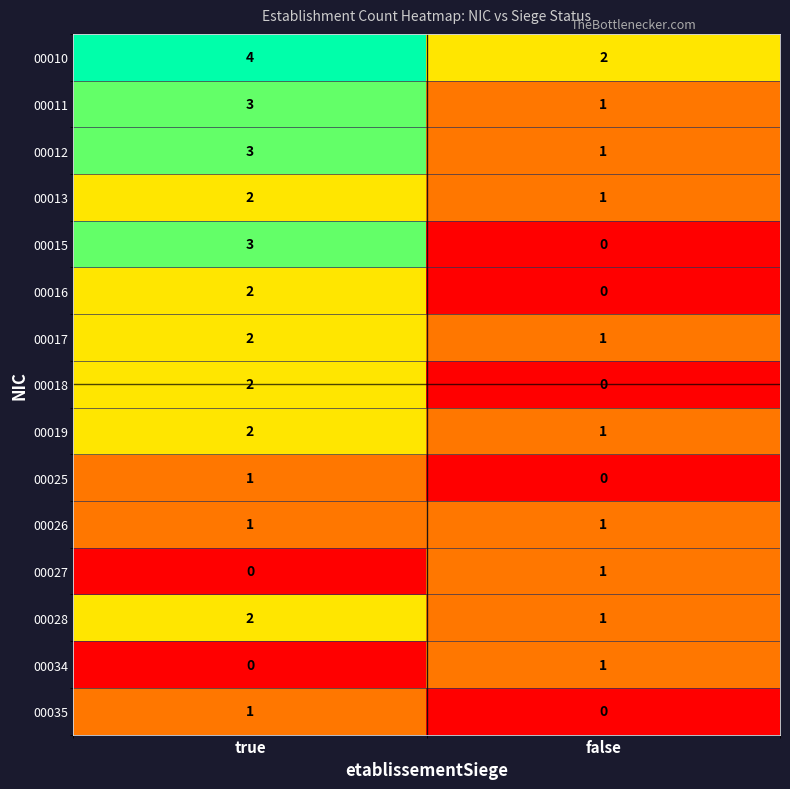

At how many categories does at least one series exceed 1?

2